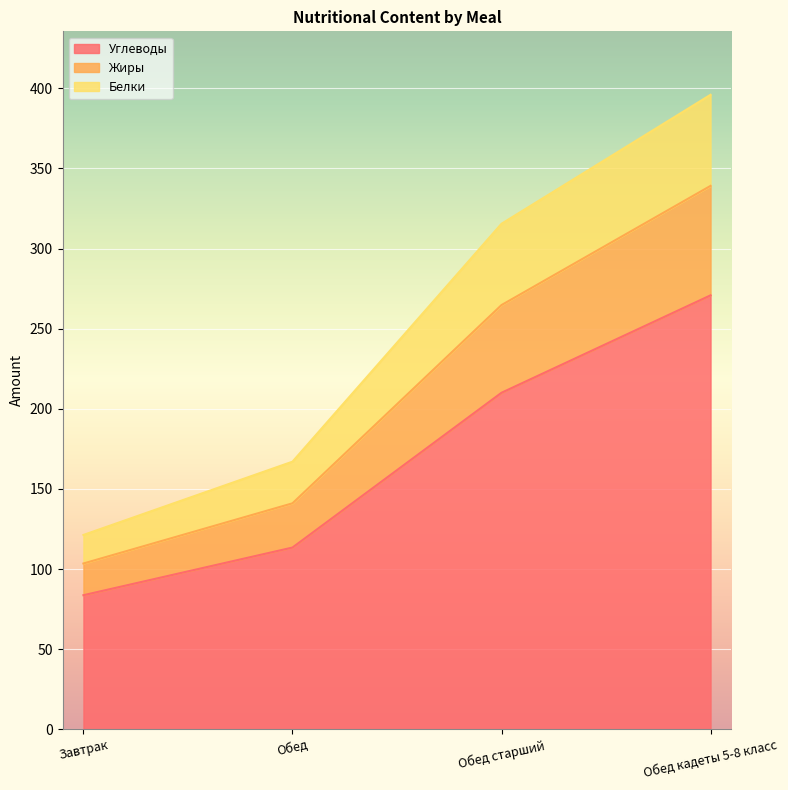

What is the difference between the second highest and minimum values in the Углеводы series?

126.3